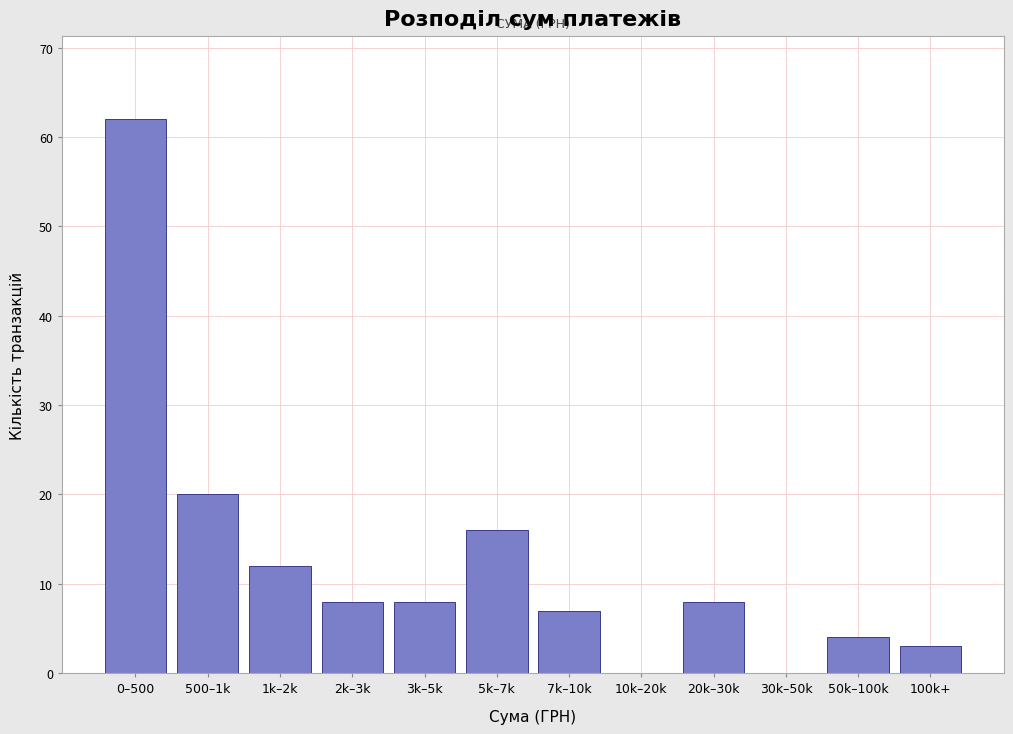

Reading right to left, what are all the values shown in this chart?

100k+=3	50k–100k=4	30k–50k=0	20k–30k=8	10k–20k=0	7k–10k=7	5k–7k=16	3k–5k=8	2k–3k=8	1k–2k=12	500–1k=20	0–500=62